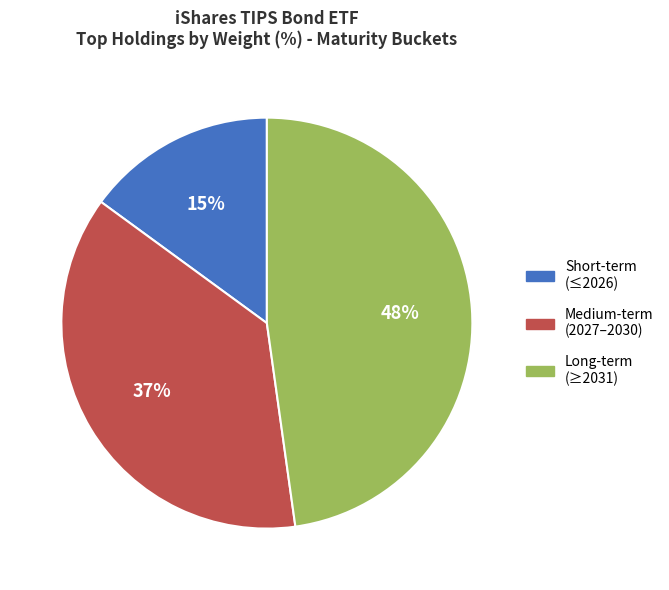

Is there a majority slice in this chart?

No